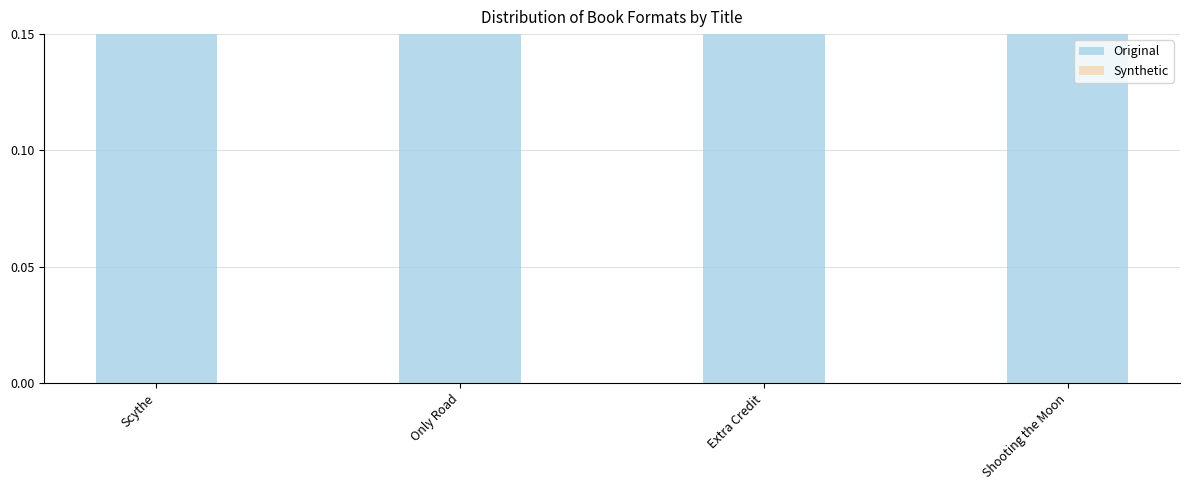

Reading right to left, transcribe all the data shown in this chart.

Original: Shooting the Moon=0.2	Extra Credit=0.4	Only Road=0.2	Scythe=0.2
Synthetic: Shooting the Moon=0.0	Extra Credit=0.0	Only Road=0.0	Scythe=0.0